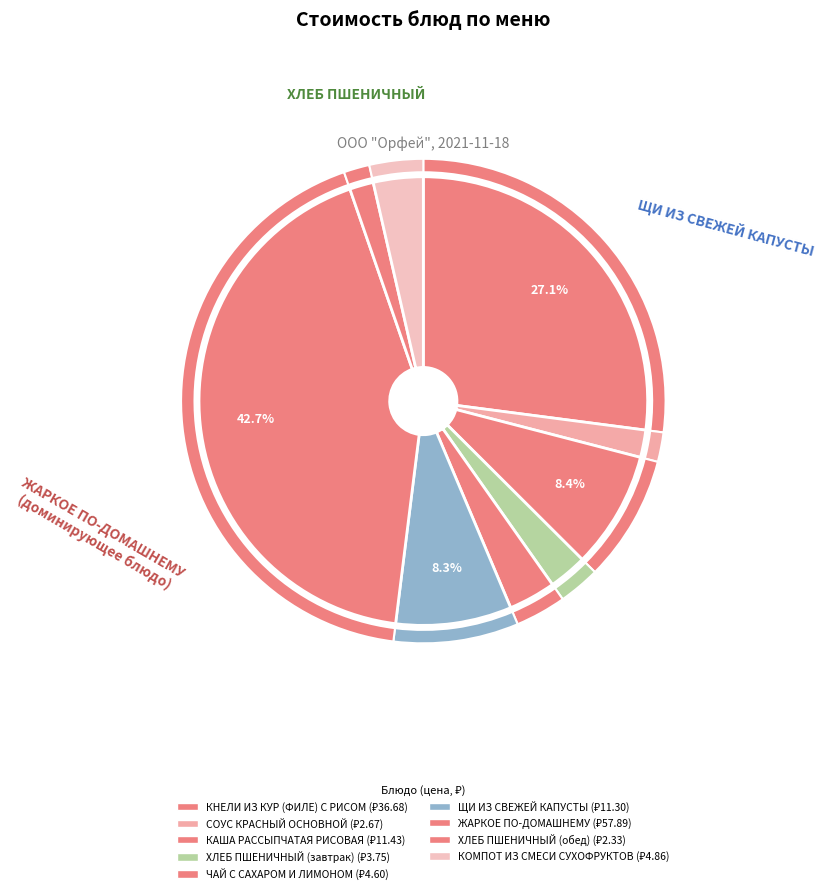

Is it true that СОУС КРАСНЫЙ ОСНОВНОЙ is 2% of the pie?

True